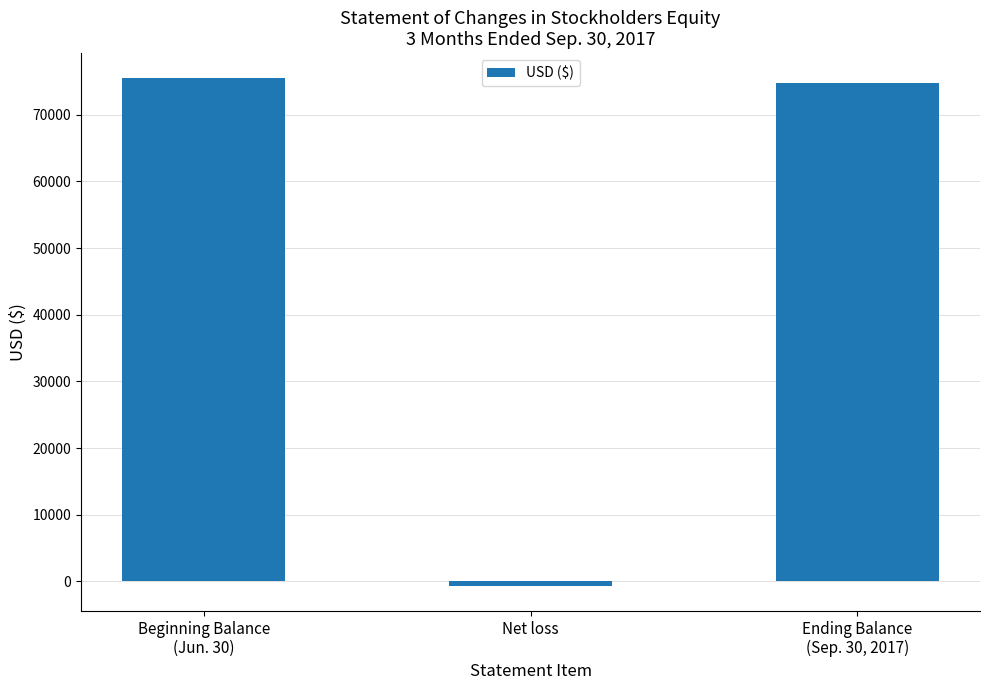

Which category has the lowest value across all series?

Net loss